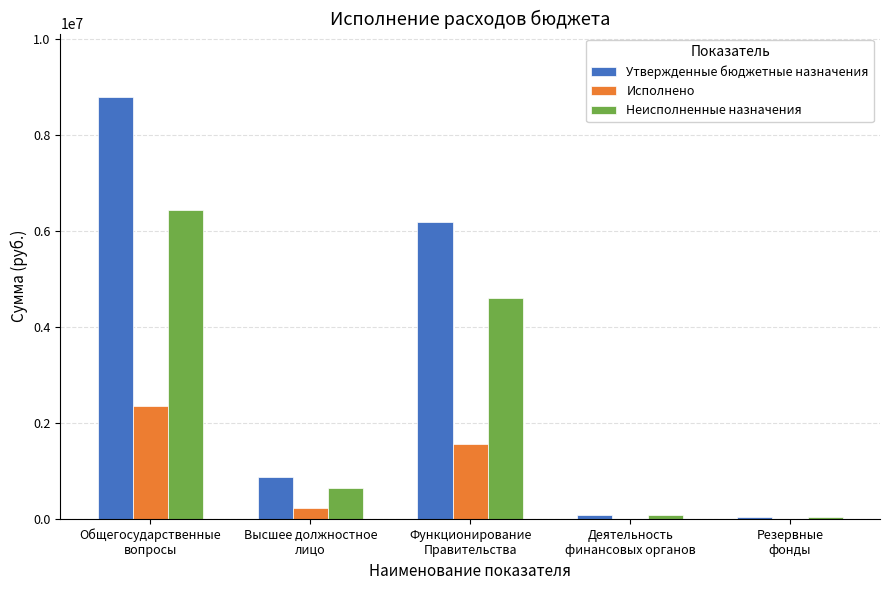

What are all the series names shown in the legend?

Утвержденные бюджетные назначения, Исполнено, Неисполненные назначения